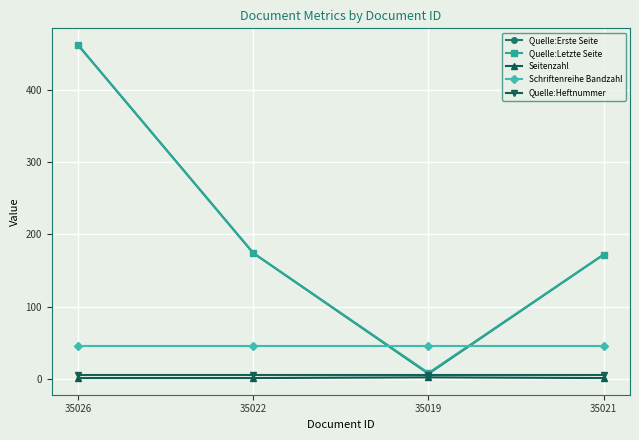

How many series are shown in this chart?

5